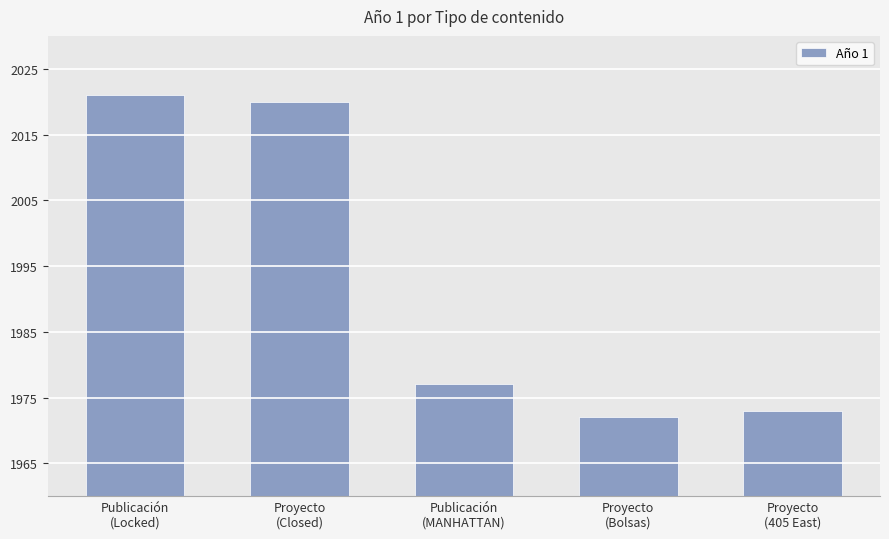

What is the difference between the second highest and minimum values?

48